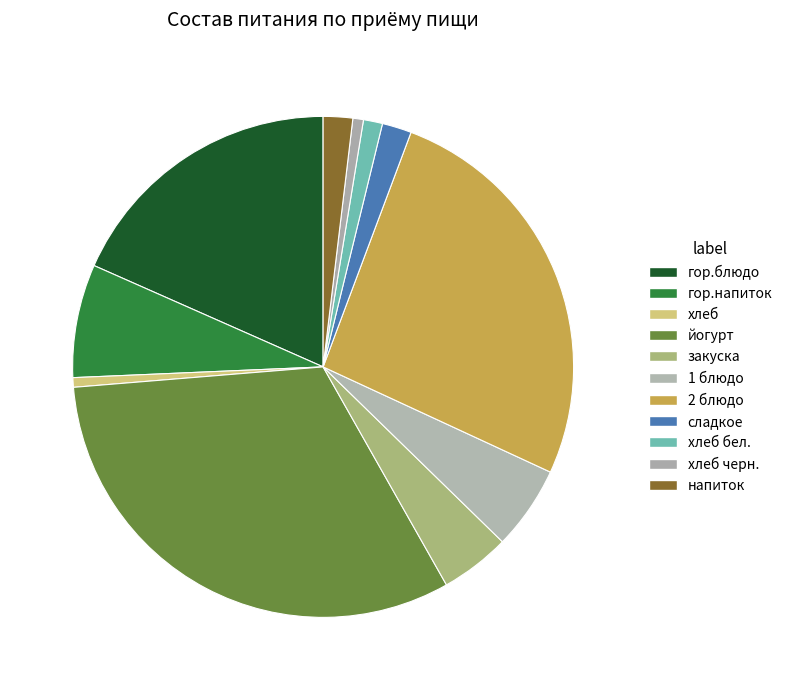

To the nearest percent, what portion does йогурт represent?

32%